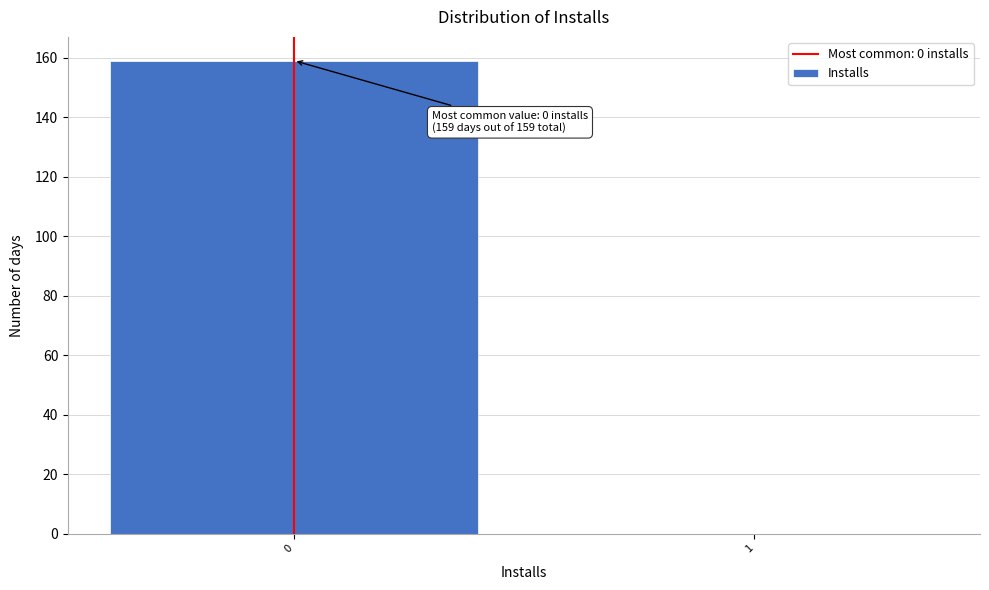

Reading left to right, list all the values displayed in this chart.

0=159	1=0